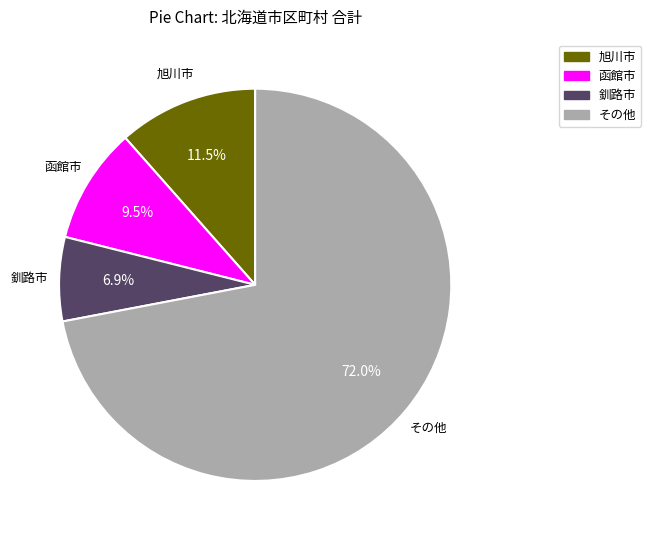

Count the number of slices in the pie.

4